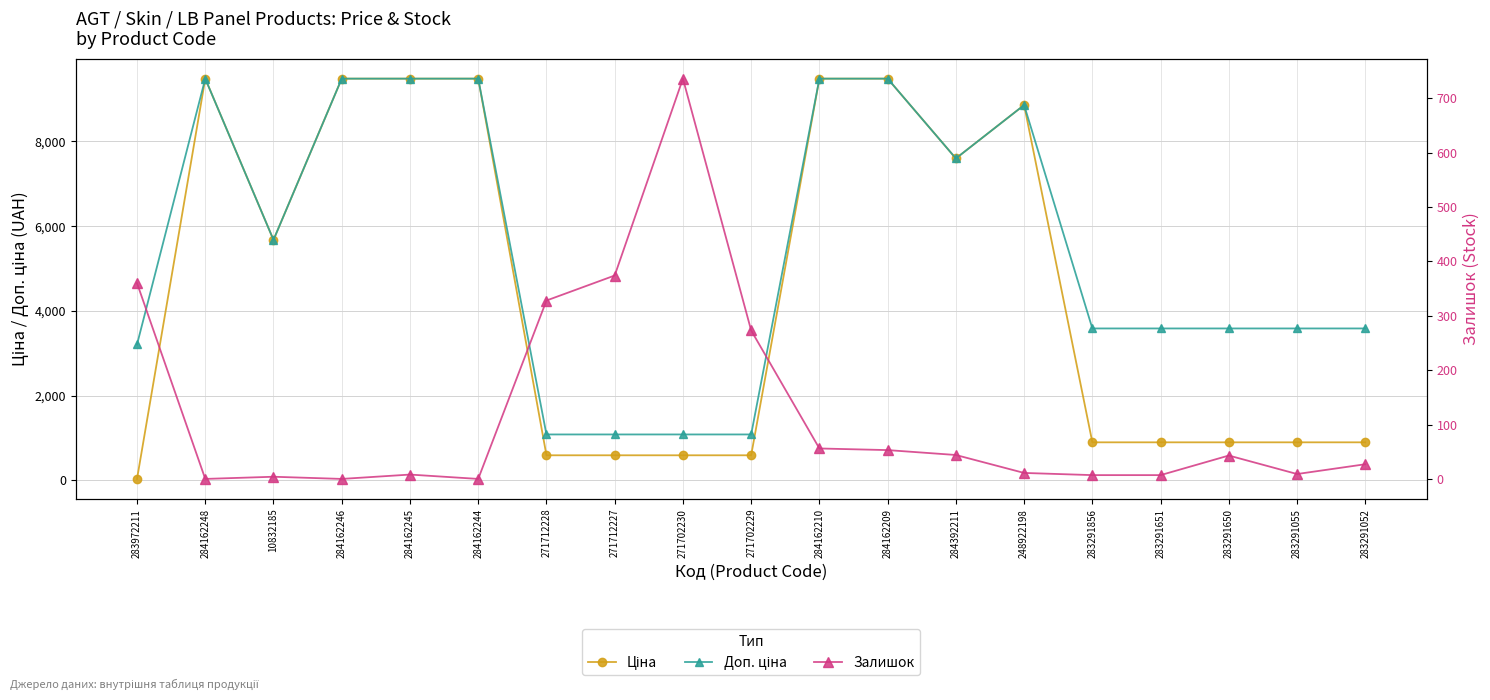

Is the value of Ціна at 283291055 greater than the value of Доп. ціна at 284162210?

No